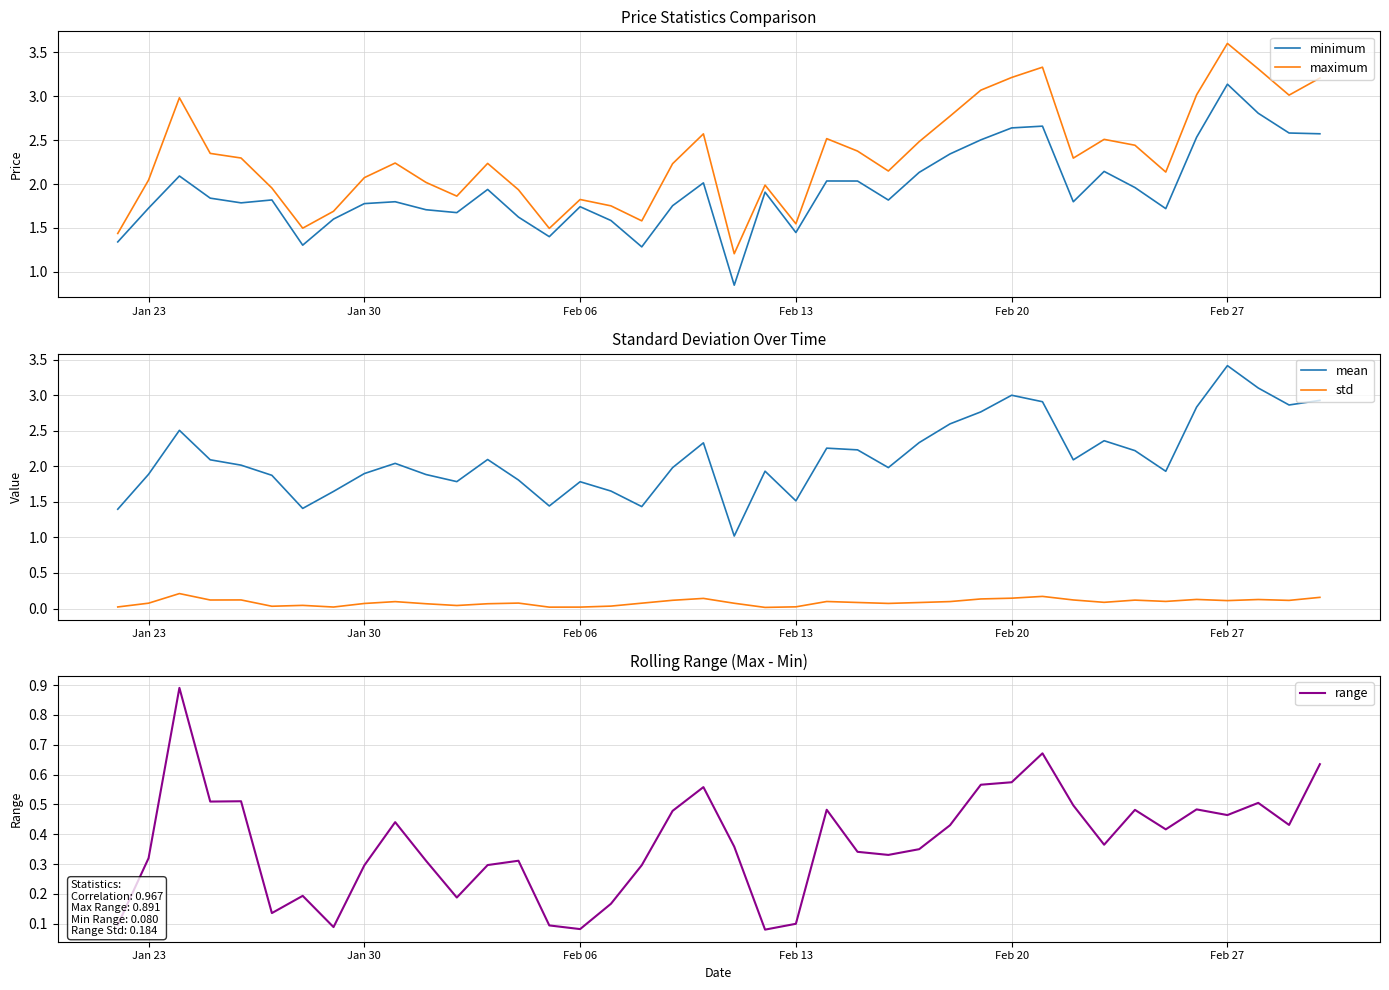

Does the chart display data point markers on the line(s)?

No